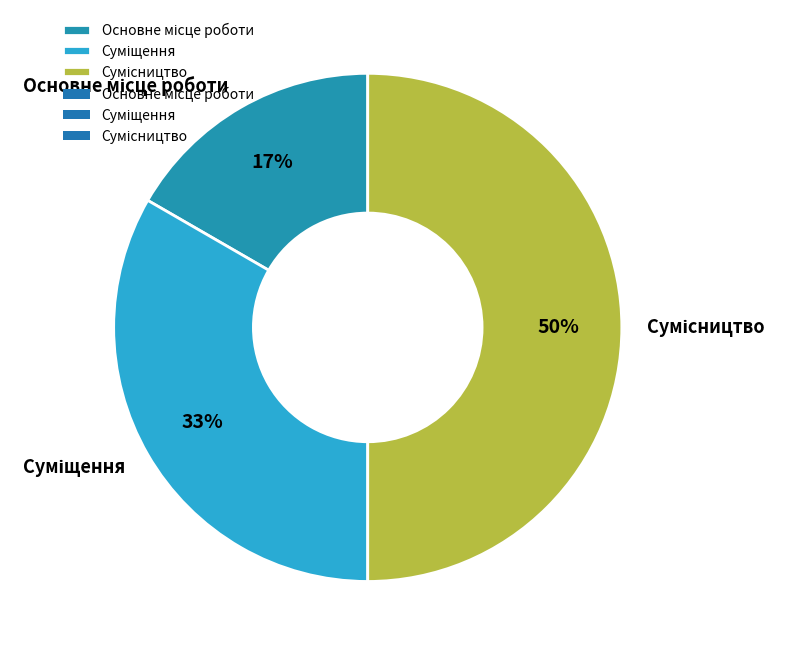

To the nearest percent, what is the average slice percentage?

33%